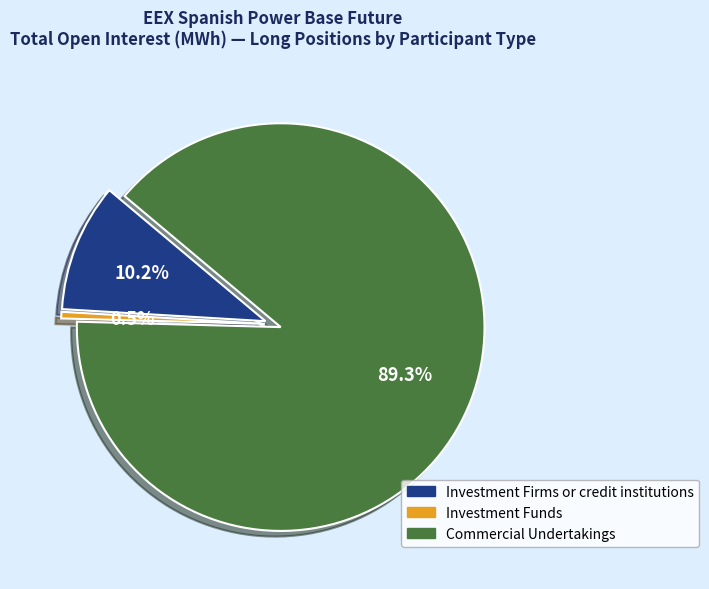

What is the difference between the highest and lowest values at Investment Firms or credit institutions?

1263129